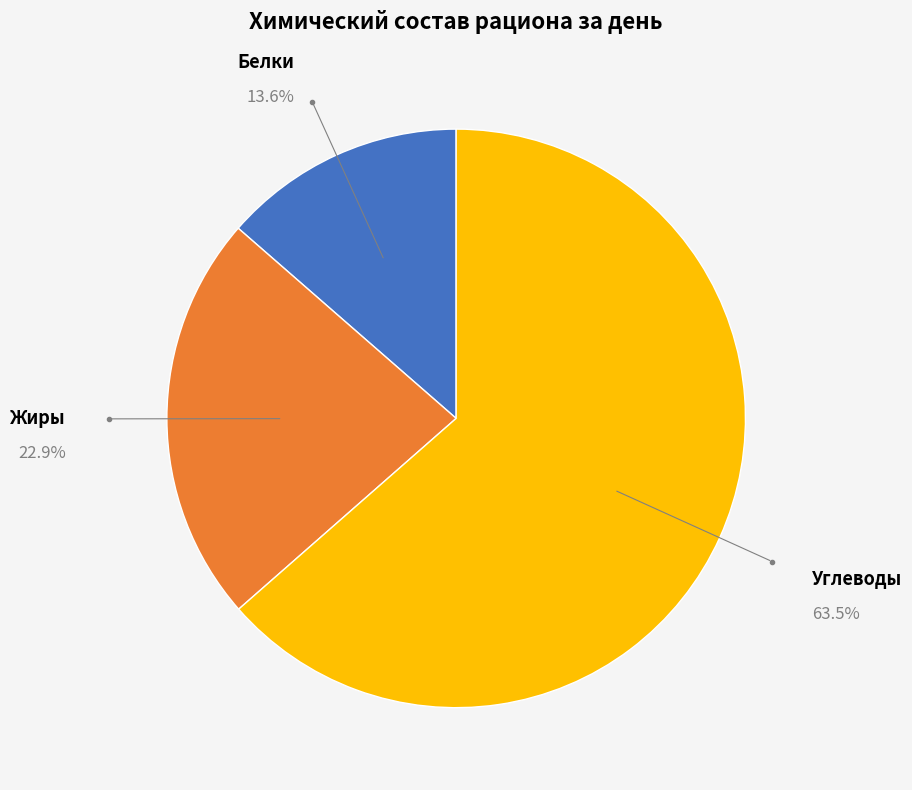

To the nearest percent, what portion does Белки represent?

14%